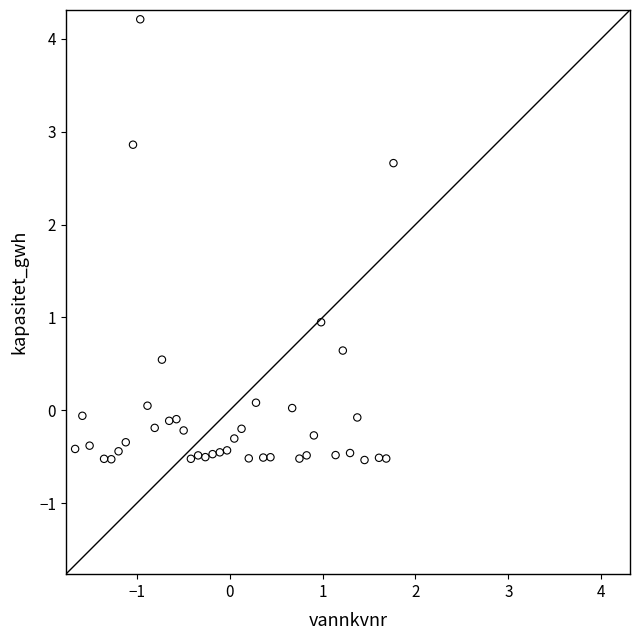

What is the range of X values (max minus min)?

3.4